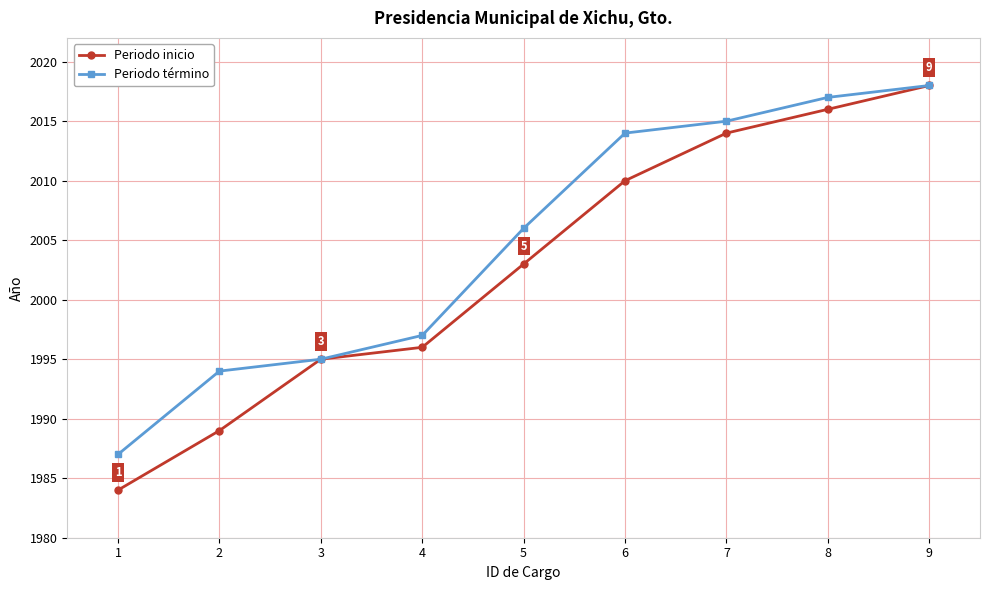

What is the minimum value shown in the chart?

1984